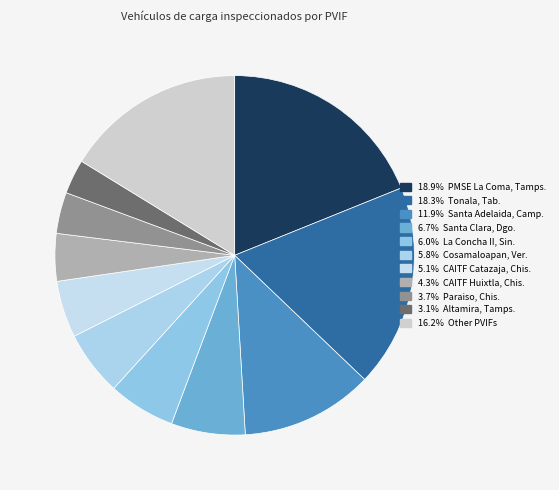

How many slices are in this pie chart?

11